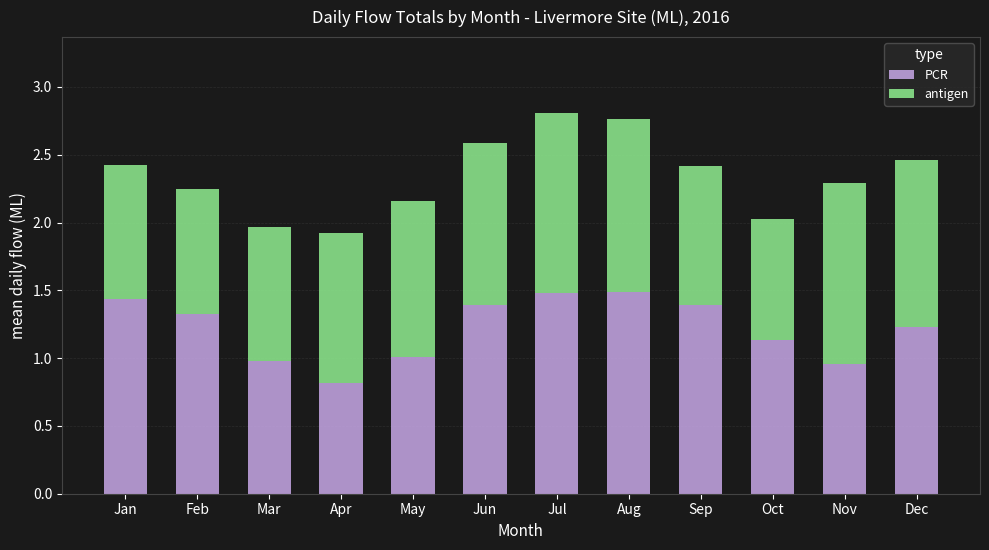

What is the difference between the PCR values at Apr and Jan?

0.6